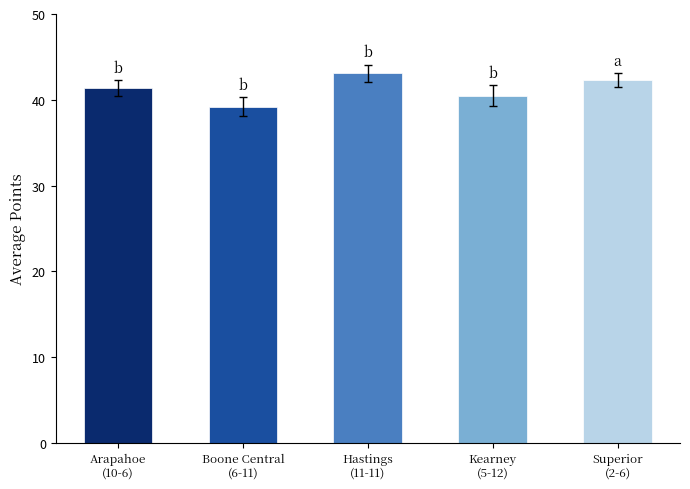

What is the difference between the maximum and minimum values?

3.9